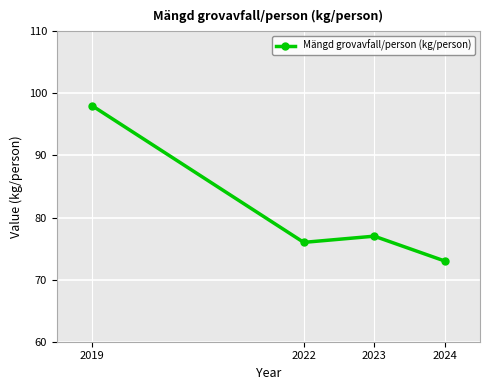

What is the maximum value shown in the chart?

98